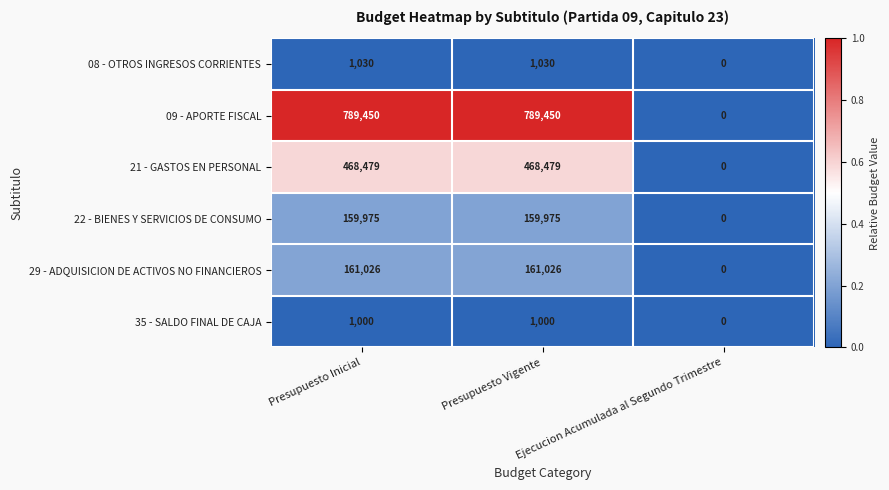

What value does the 29 - ADQUISICION DE ACTIVOS NO FINANCIEROS series have at Presupuesto Vigente?

161026